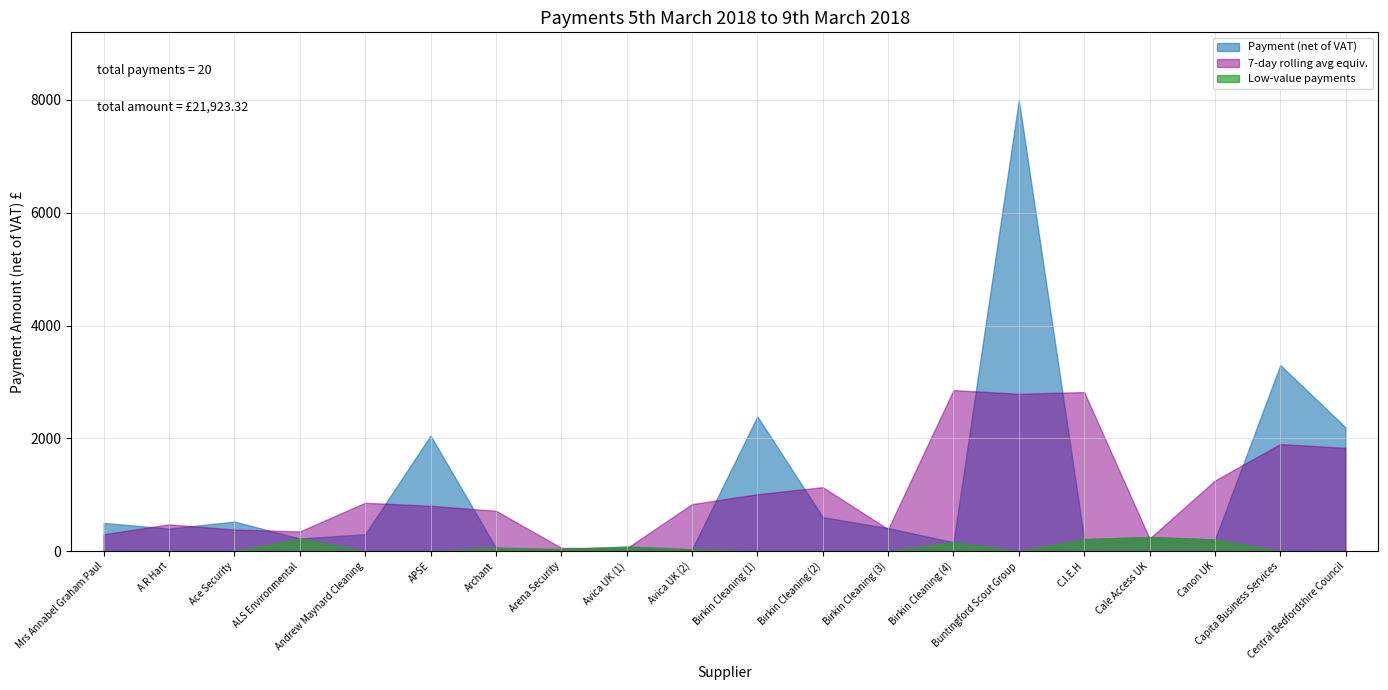

Where is the data nearest to the value 4016?

Capita Business Services